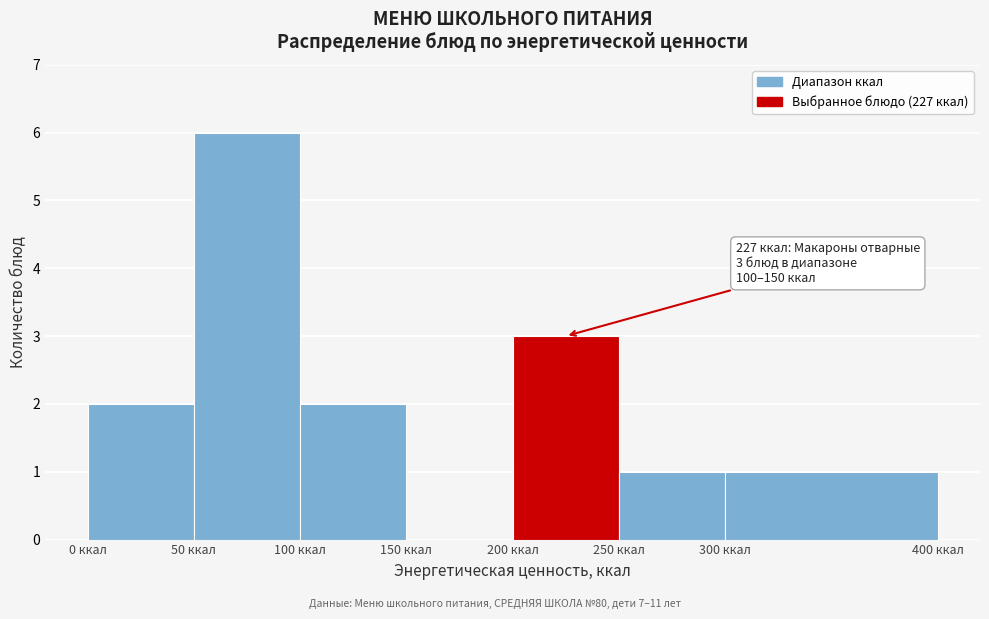

Over which range of the x-axis is the bar tallest?

50 to 100